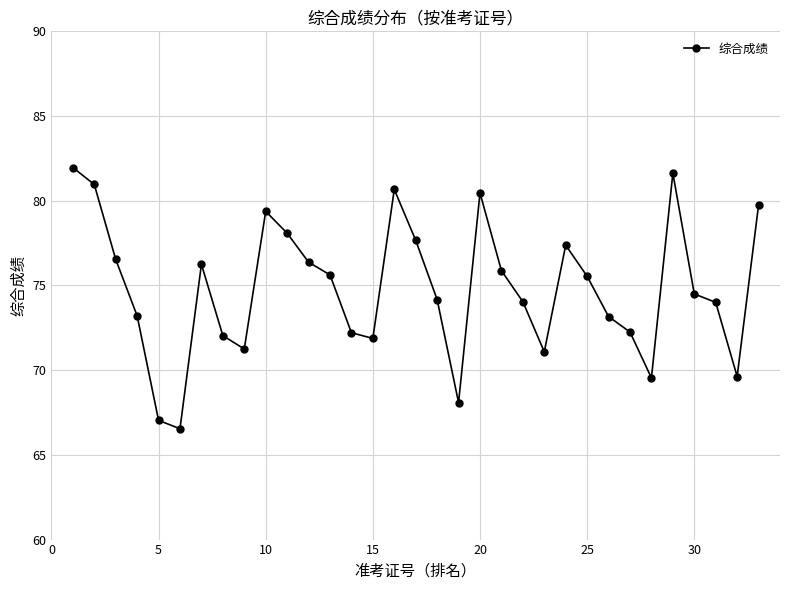

How many points are higher than both their immediate neighbors (excluding endpoints)?

6